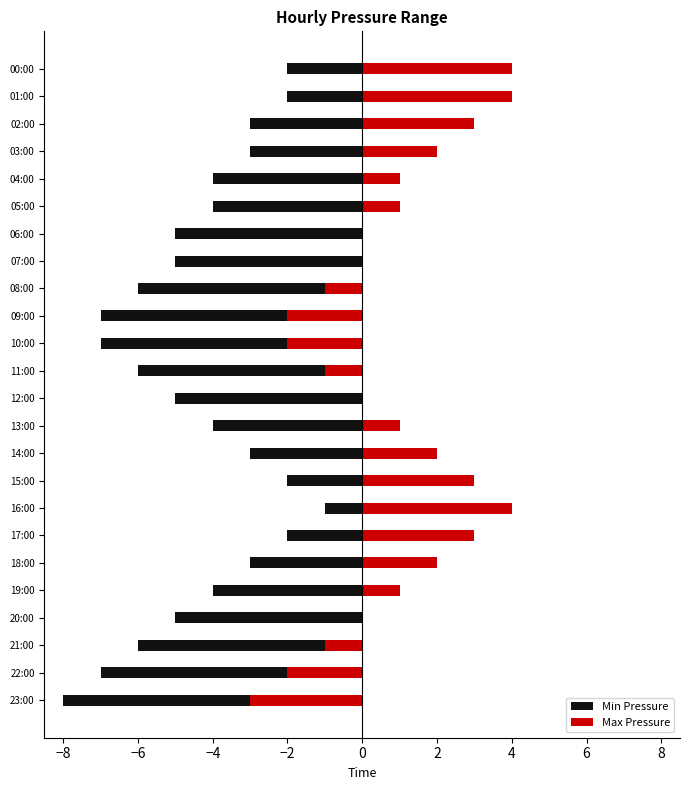

Count the number of categories in the chart.

24